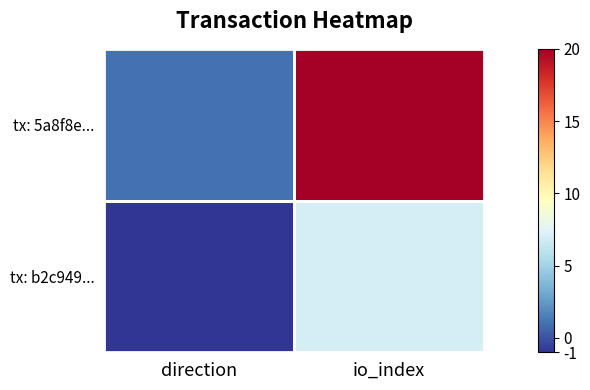

Which series has the largest total across all categories?

tx: 5a8f8e...